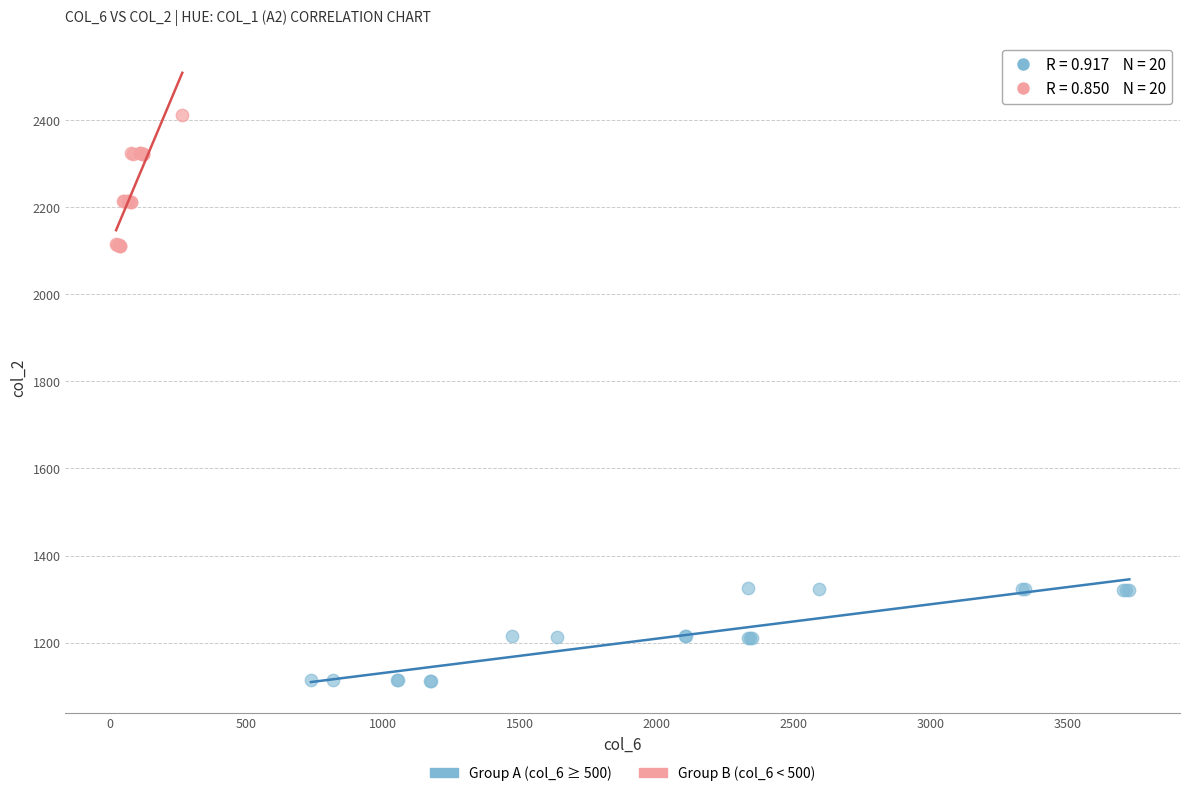

Which series contains the lowest Y value?

Group A (col_6 ≥ 500)